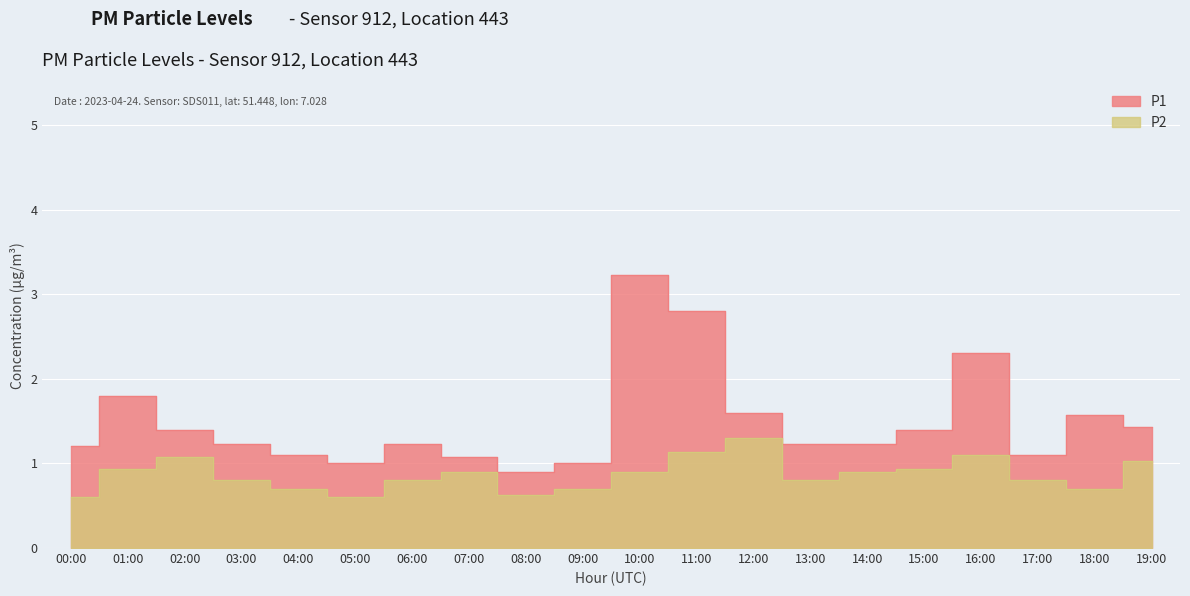

What is the highest value of the P2 series?

1.3